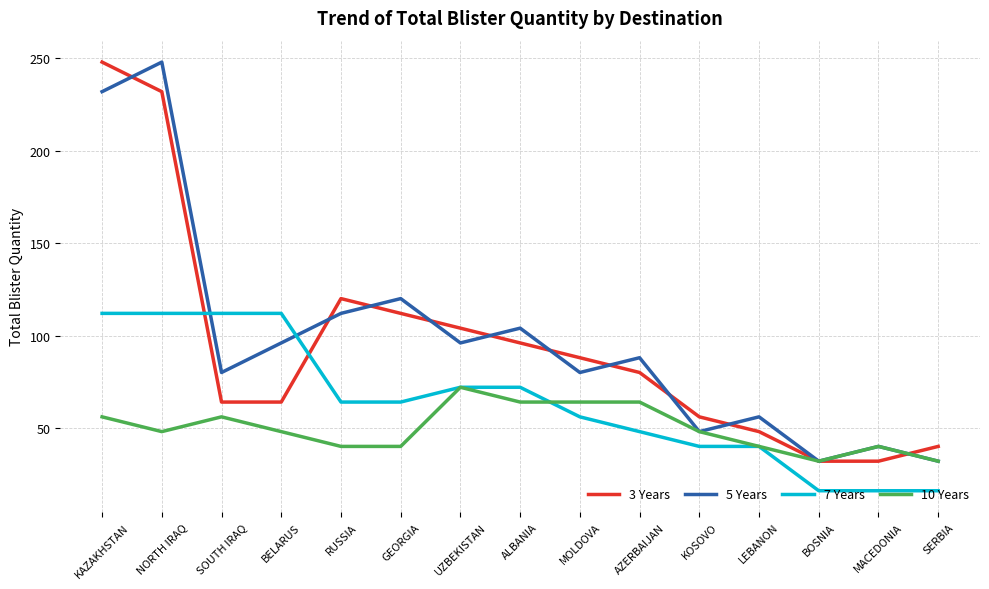

What is the difference between the highest and lowest values at ALBANIA?

40